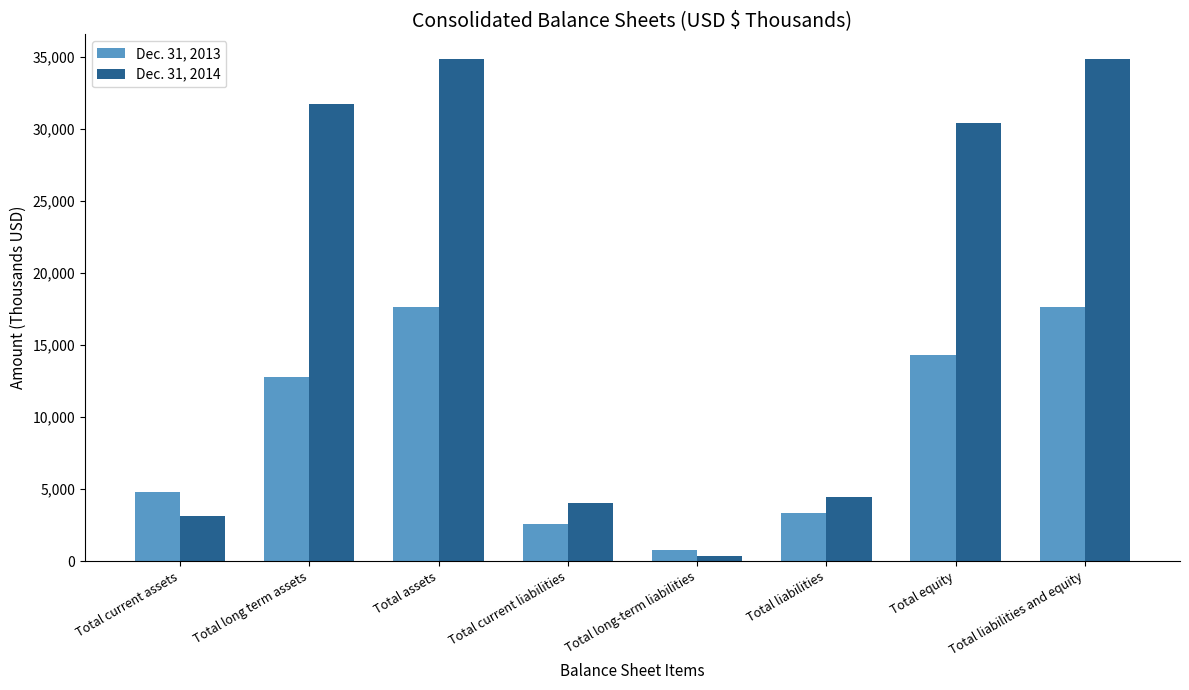

What is the difference between the maximum and minimum values in the Dec. 31, 2013 series?

16851